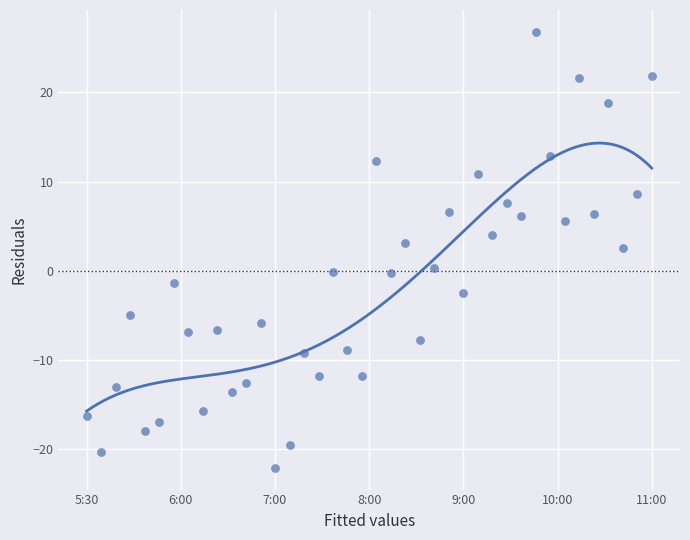

What is the range of X values (max minus min)?

541.2